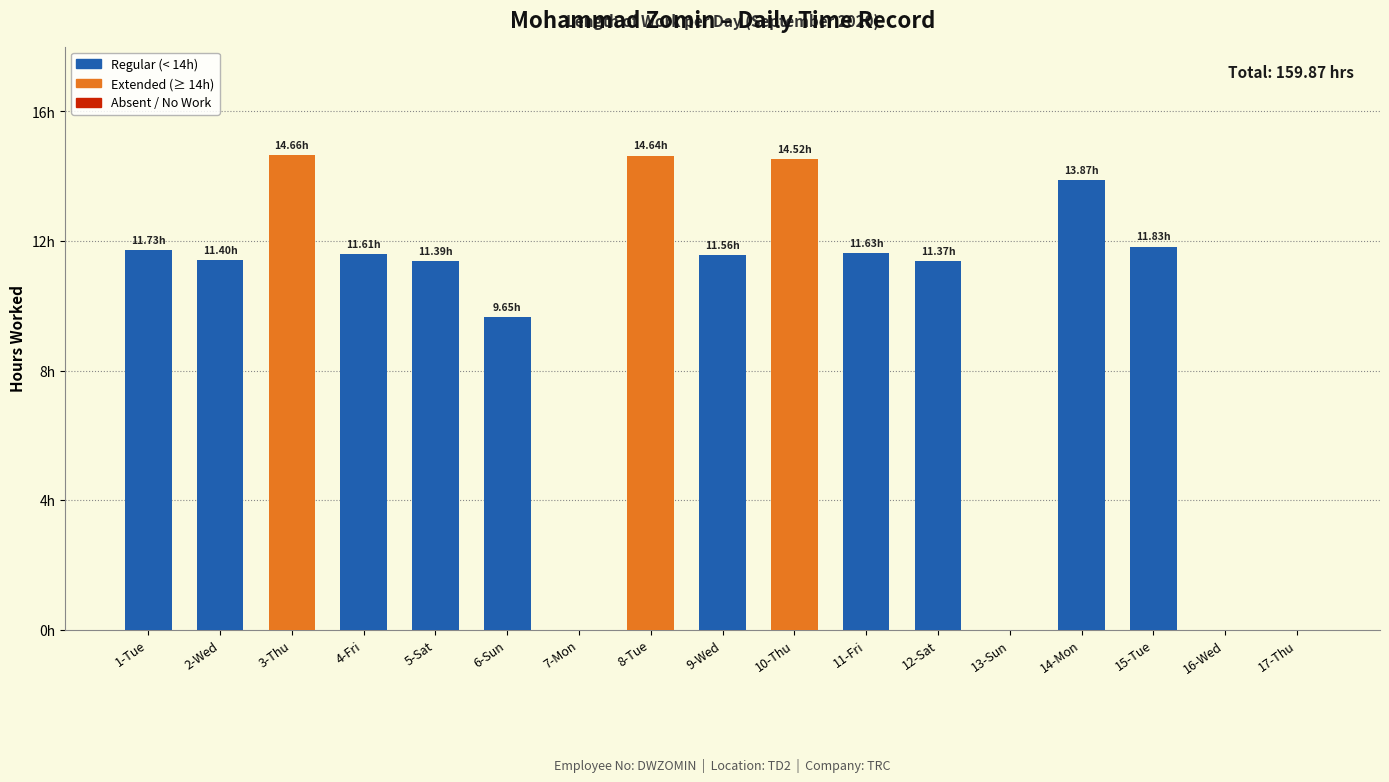

Are the bars horizontal?

No